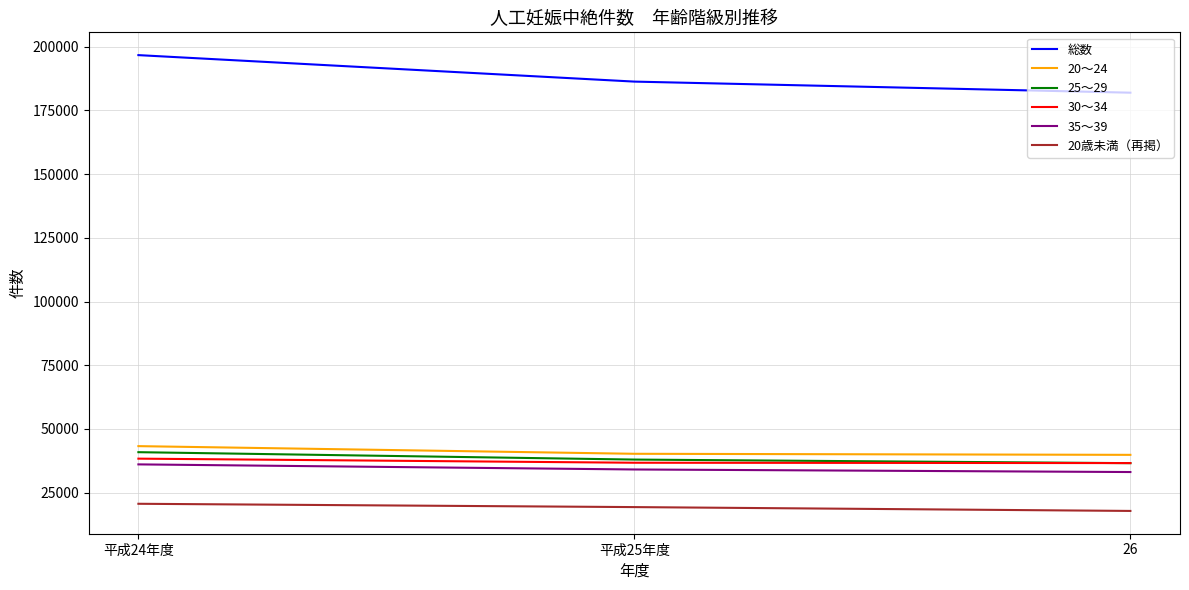

The 20歳未満（再掲） series shows 10237 at 平成25年度. True or false?

False